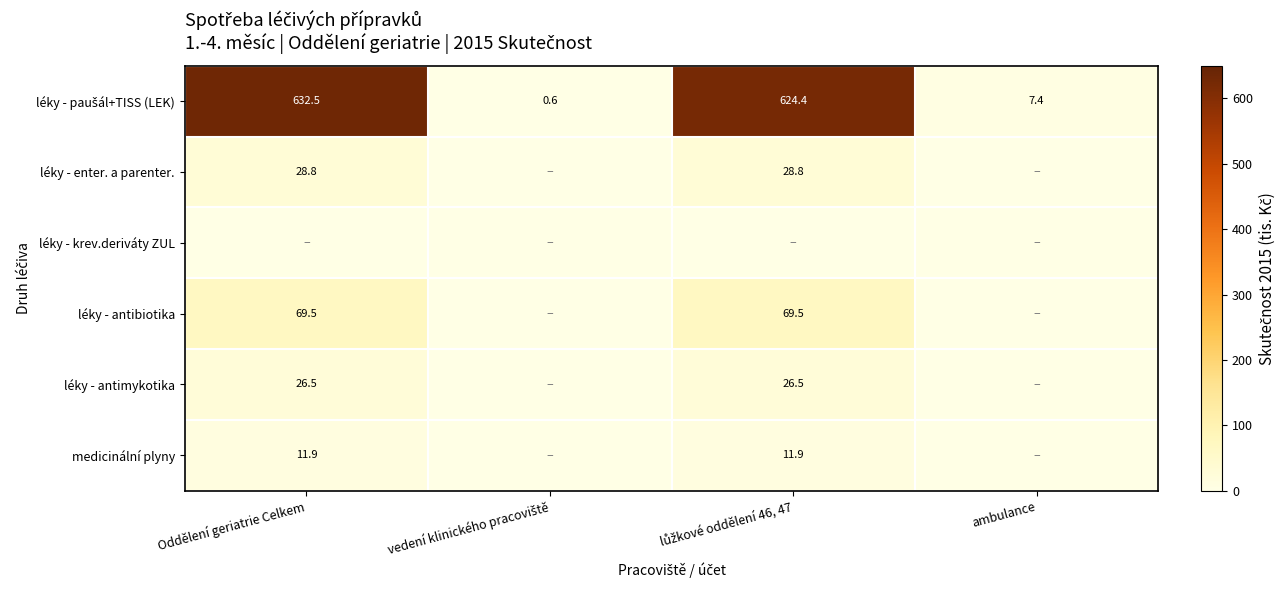

The value of léky - enter. a parenter. at Oddělení geriatrie Celkem is 8.6. True or false?

False